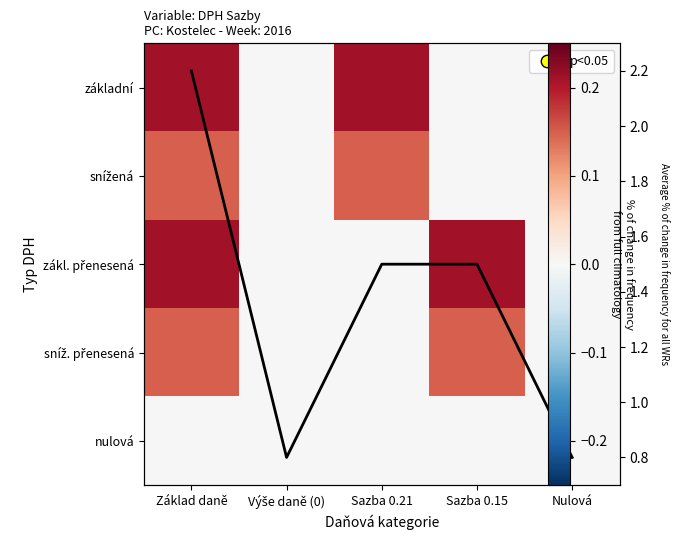

What is the difference between the maximum and minimum values in the zákl. přenesená series?

0.2